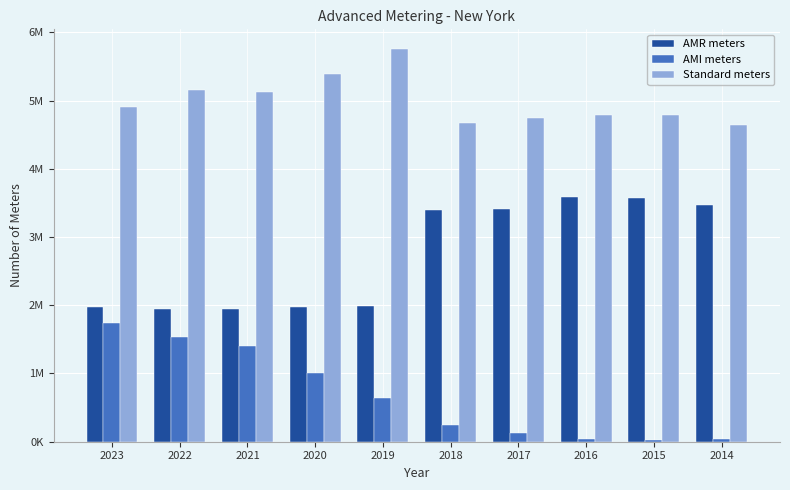

What are all the series names shown in the legend?

AMR meters, AMI meters, Standard meters